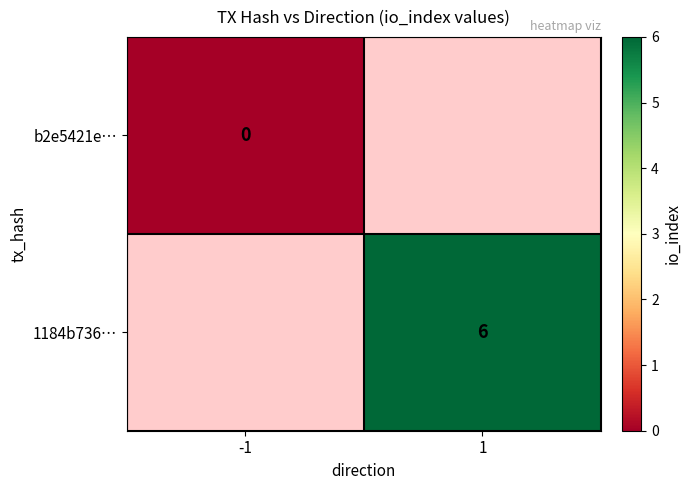

Which label corresponds to the smallest value in the chart?

-1